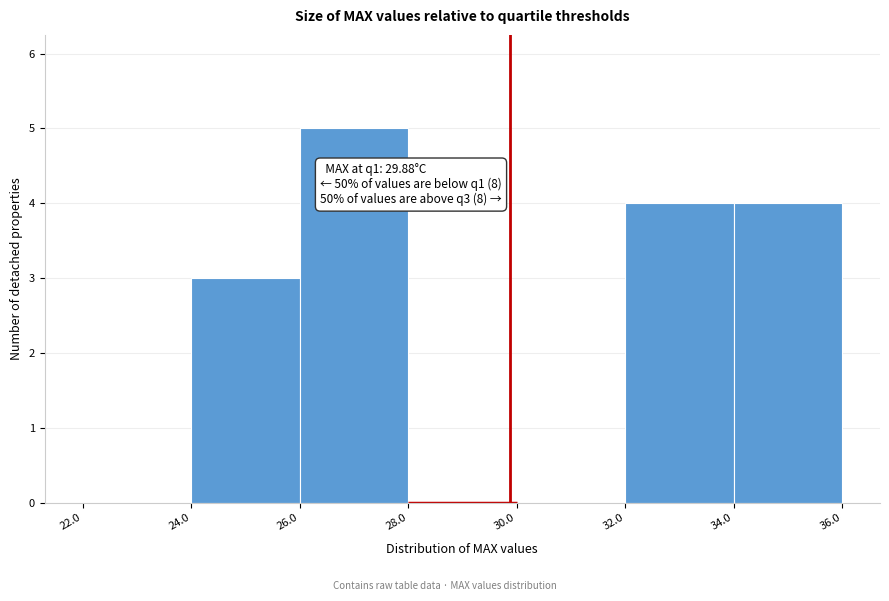

Over which range of the x-axis is the bar tallest?

26.0 to 28.0